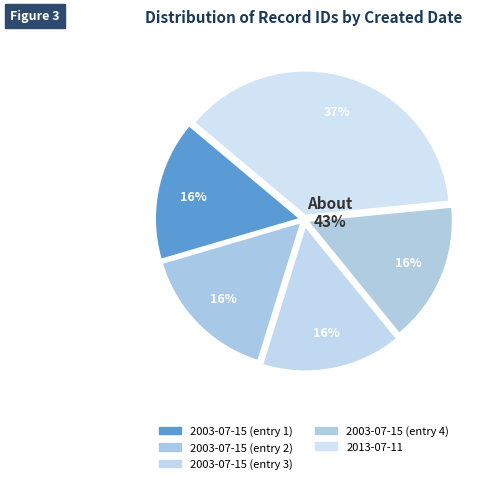

To the nearest percent, what is the average slice percentage?

20%